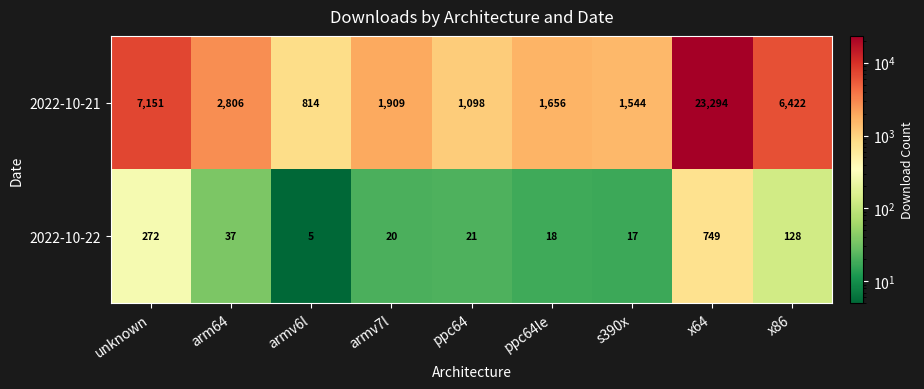

At x86, list the series in order from smallest to largest.

2022-10-22, 2022-10-21